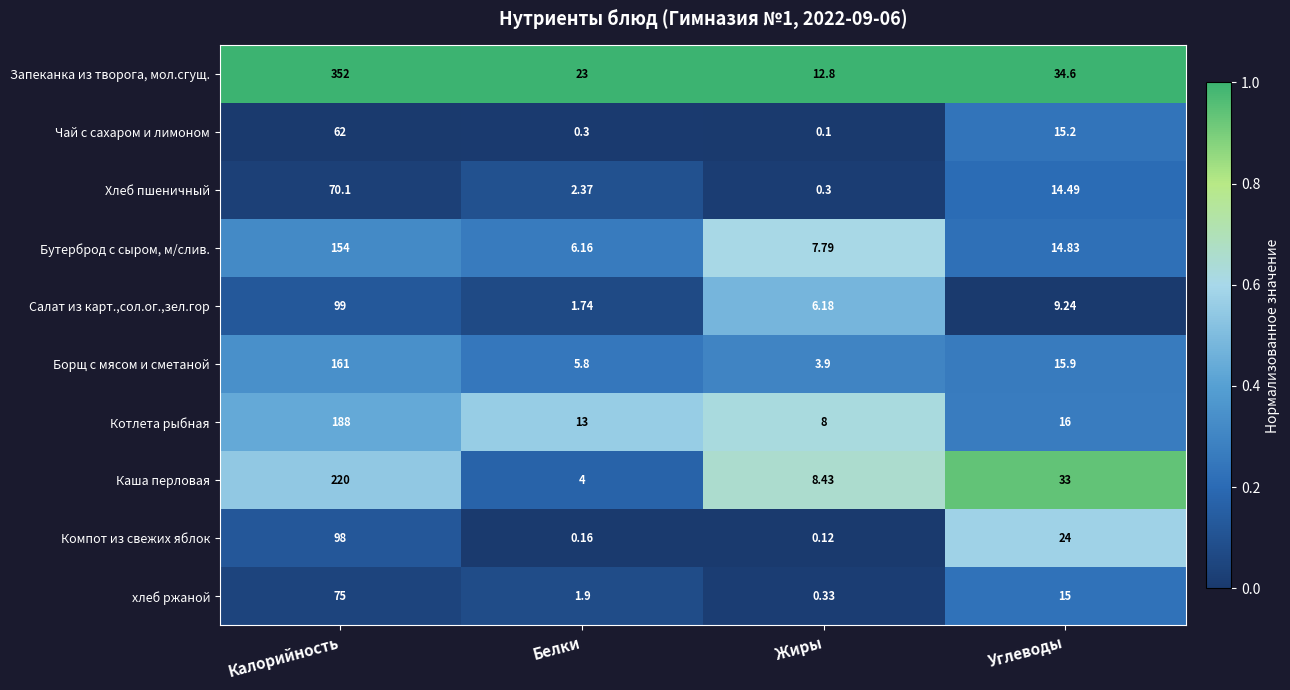

At which category is the sum across all series the highest?

Калорийность